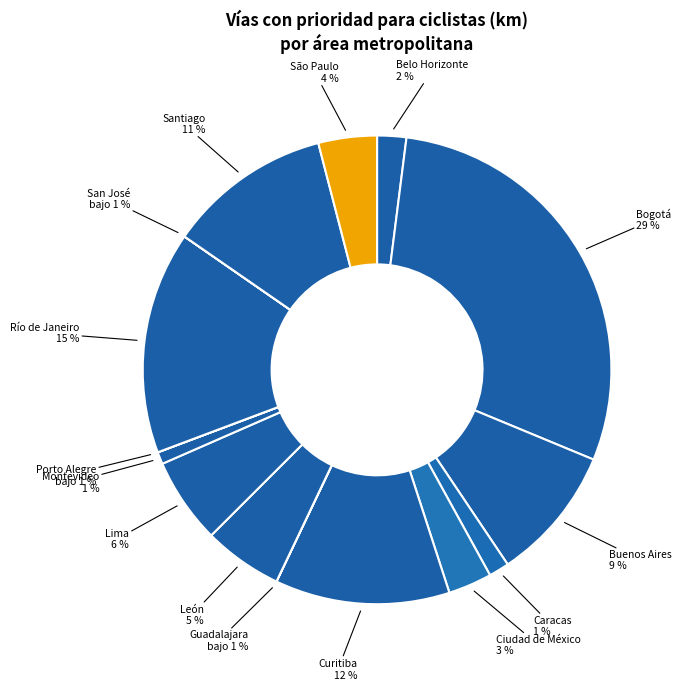

To the nearest percent, what is the difference between the Río de Janeiro and Montevideo slice percentages?

15%